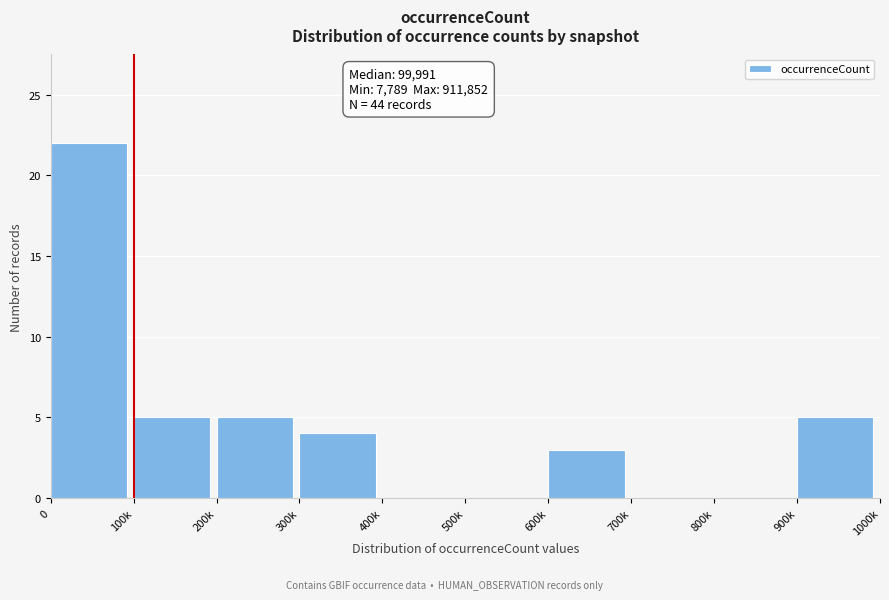

Reading left to right, list all the values displayed in this chart.

0=22	100k=5	200k=5	300k=4	400k=0	500k=0	600k=3	700k=0	800k=0	900k=5